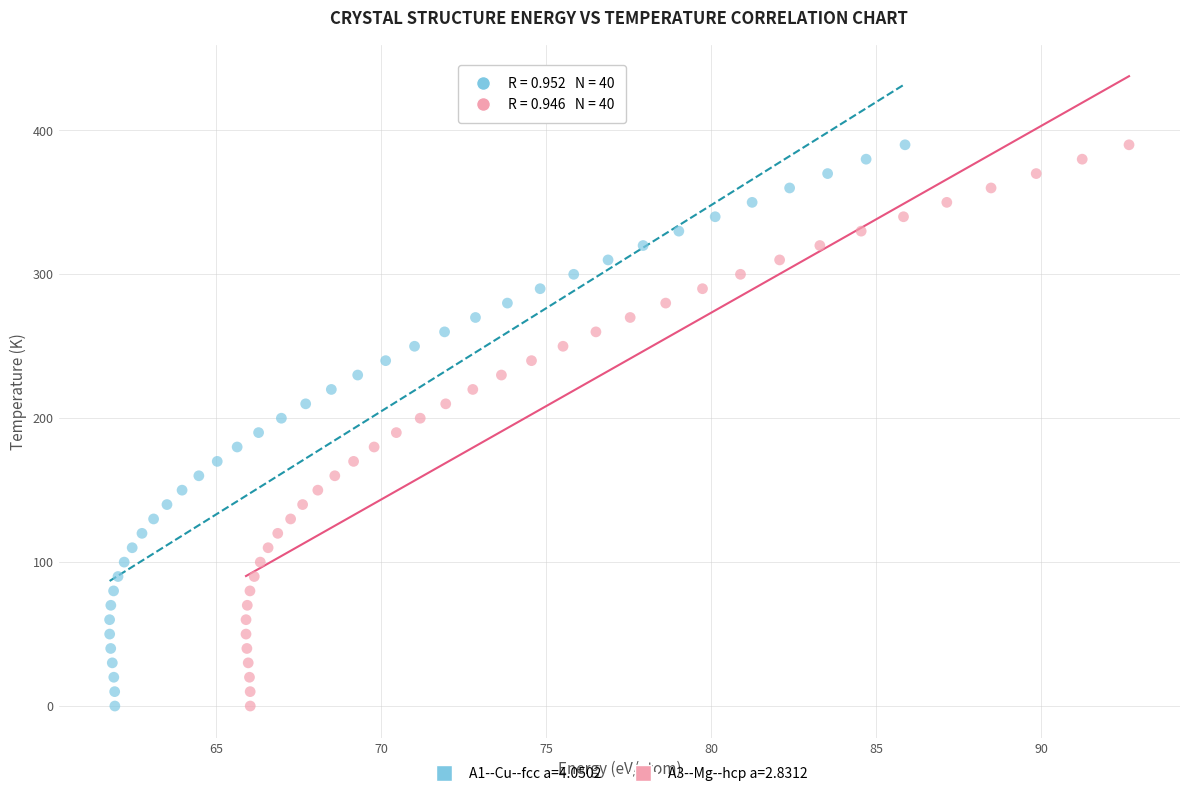

What are all the series names shown in the legend?

A1--Cu--fcc a=4.0502, A3--Mg--hcp a=2.8312